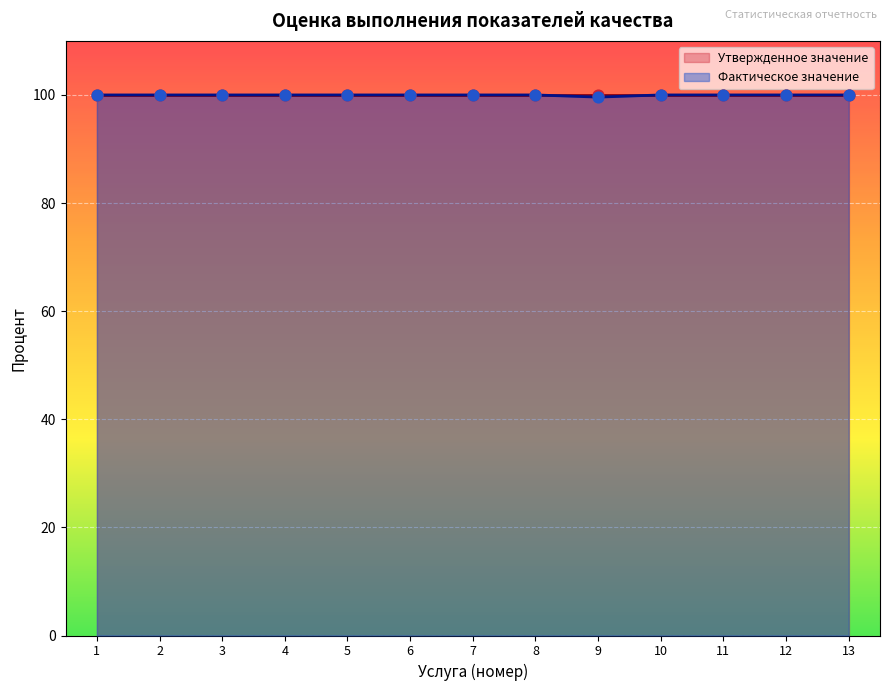

Approximately how many times larger is the value at 12 compared to 10?

1.0